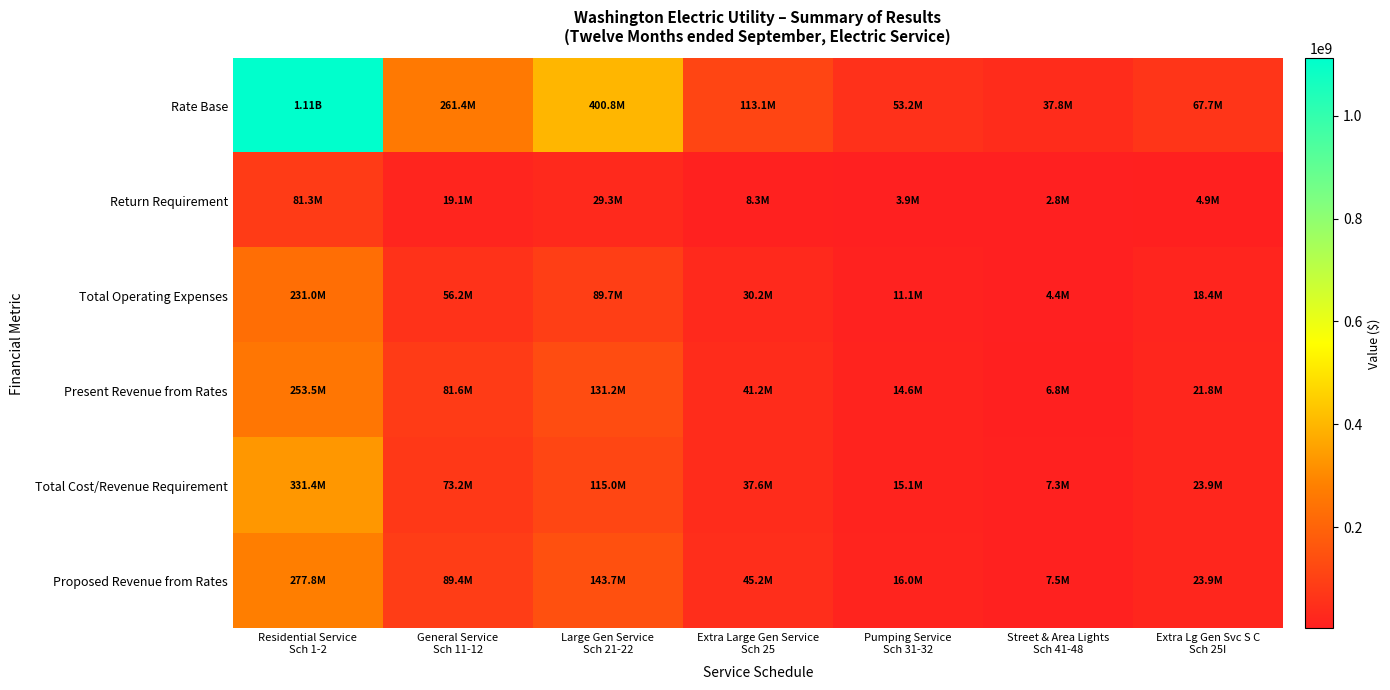

What is the greatest value displayed?

1111891450.3